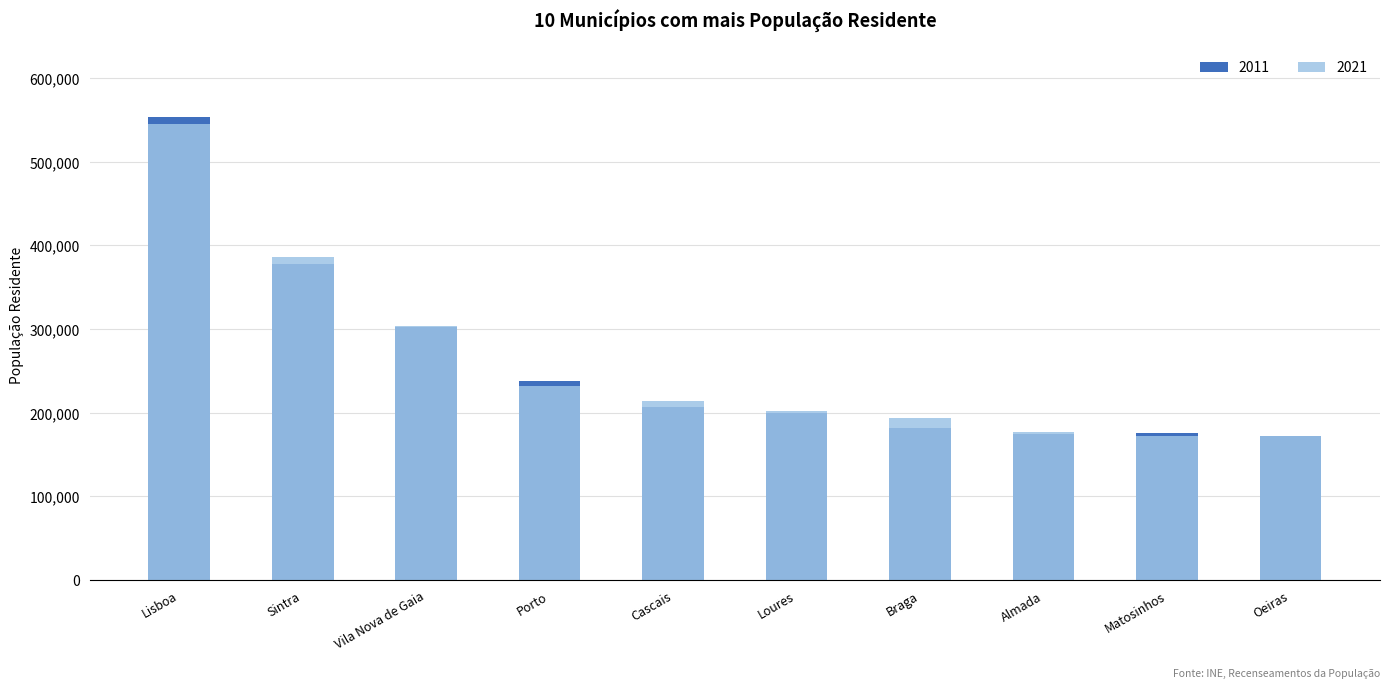

What is the value of the 2011 bar at the 2nd from the left?

377835